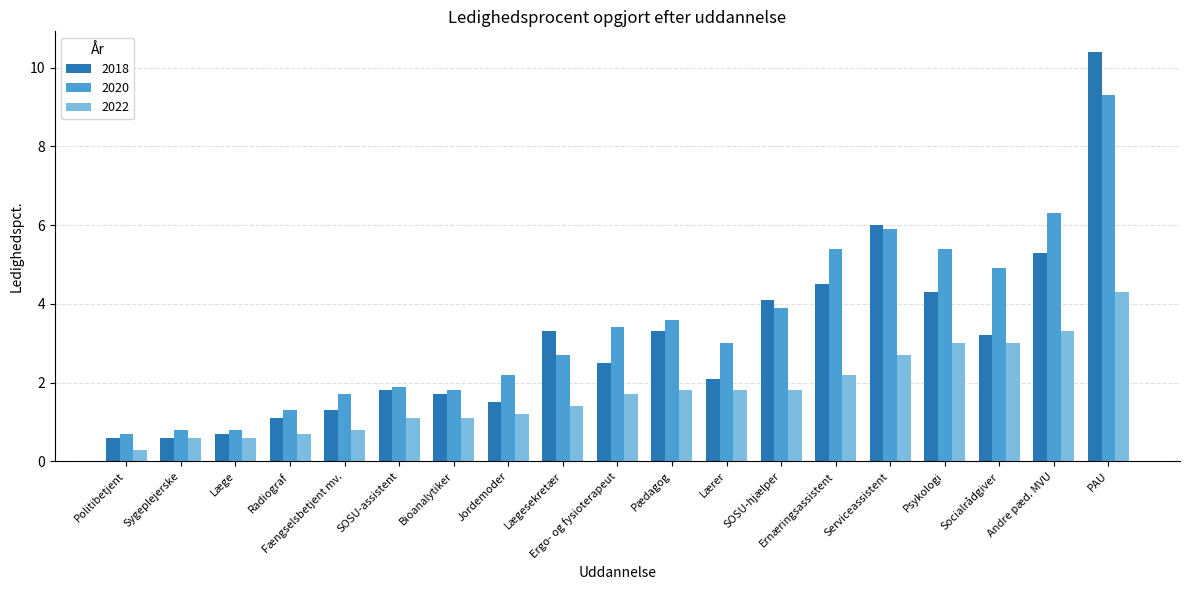

How many data points in 2018 are less than 2?

8